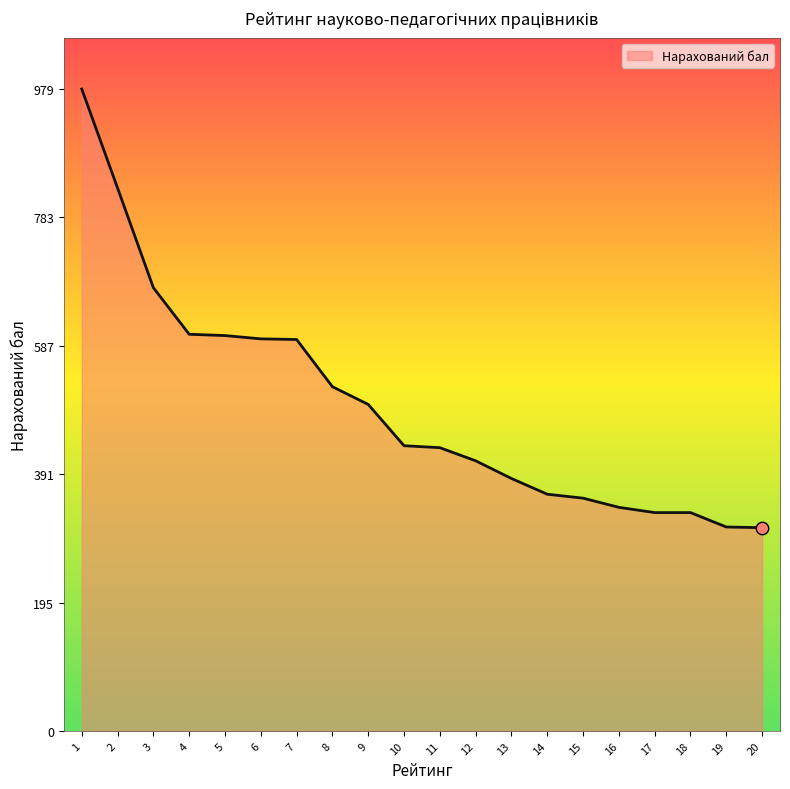

Between 2 and 17, which is larger?

2